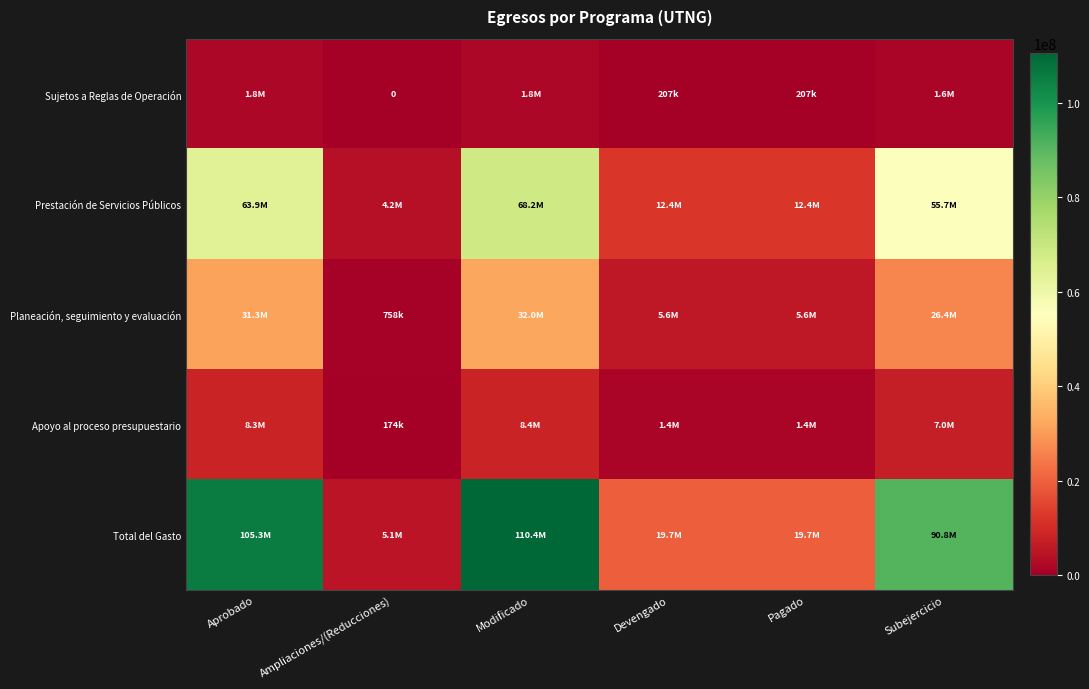

What is the difference between the maximum and minimum values in the Sujetos a Reglas de Operación series?

1778852.7